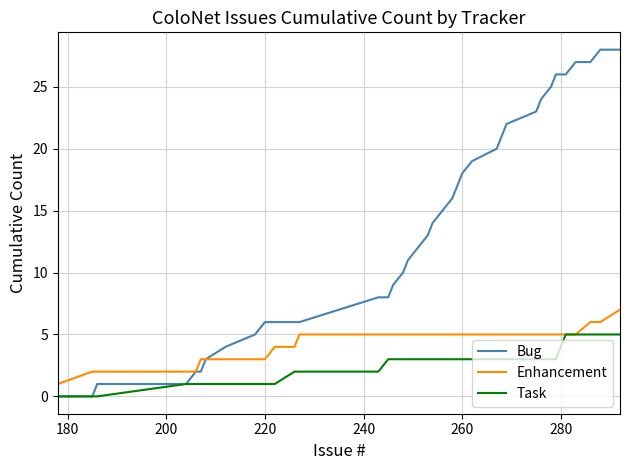

What are all the series names shown in the legend?

Bug, Enhancement, Task